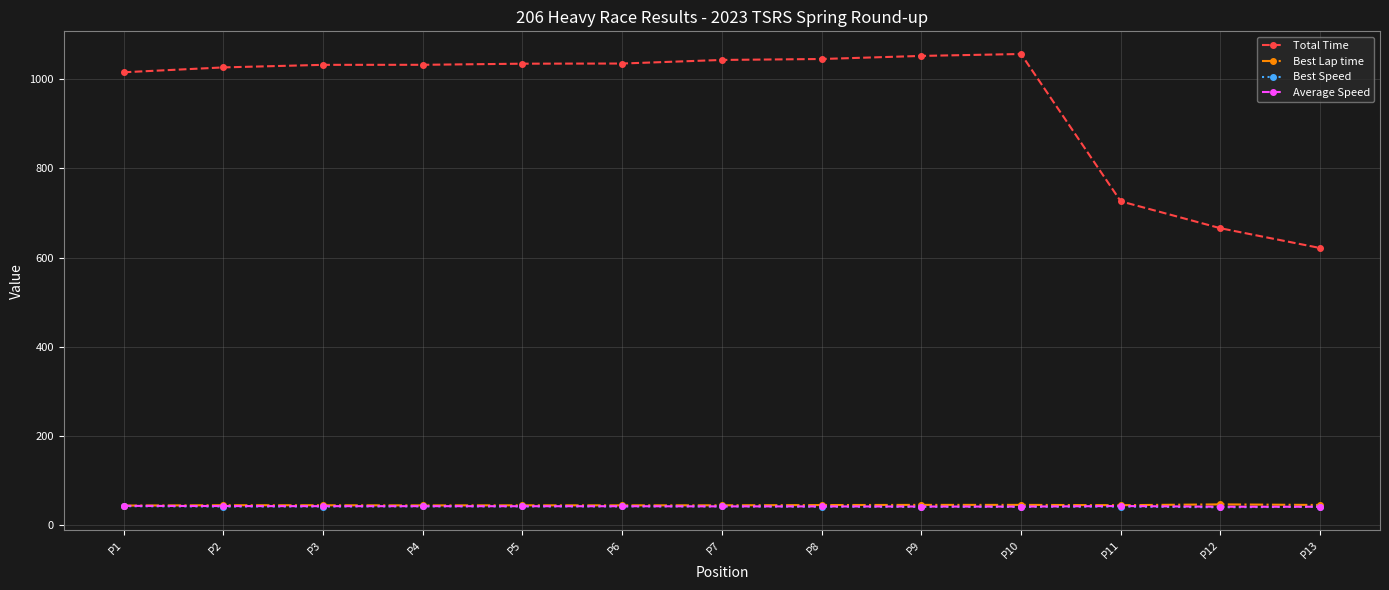

True or false: Best Speed and Best Lap time intersect in this chart.

False